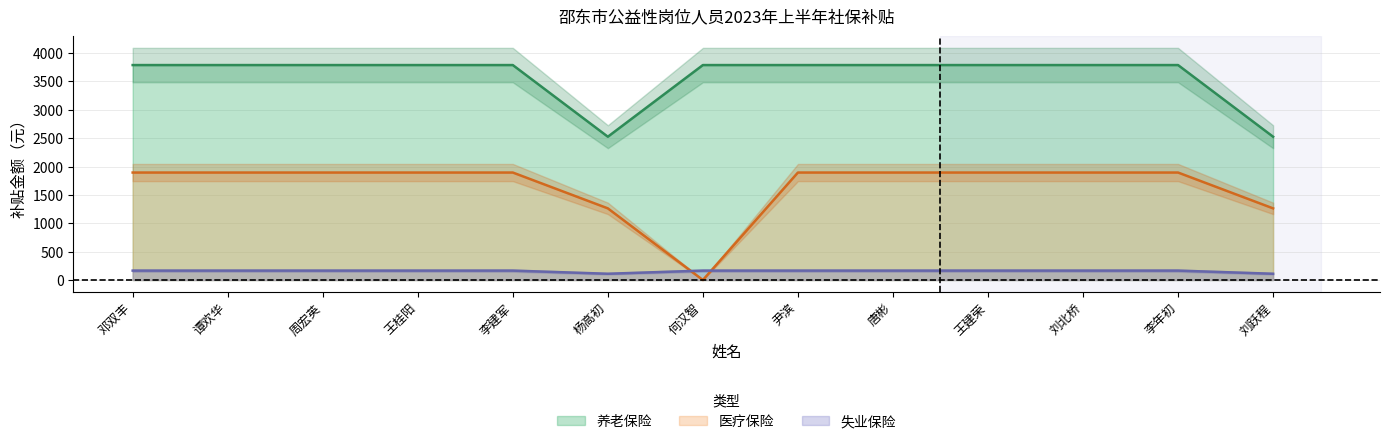

What is the sum of all 养老保险 values?

46708.8